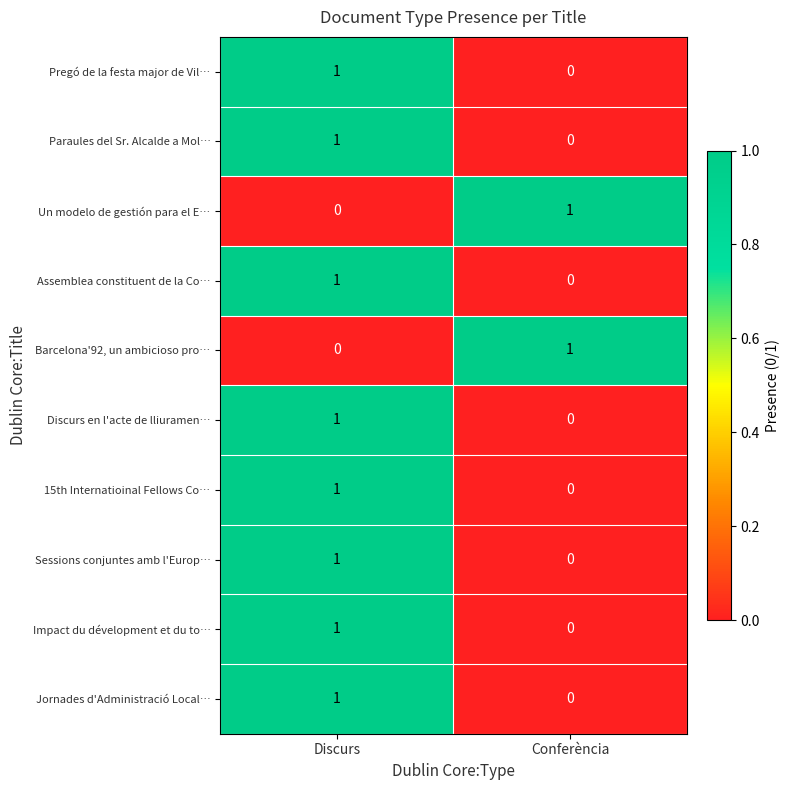

Rank the categories by Pregó de la festa major de Vil… value from lowest to highest.

Conferència, Discurs